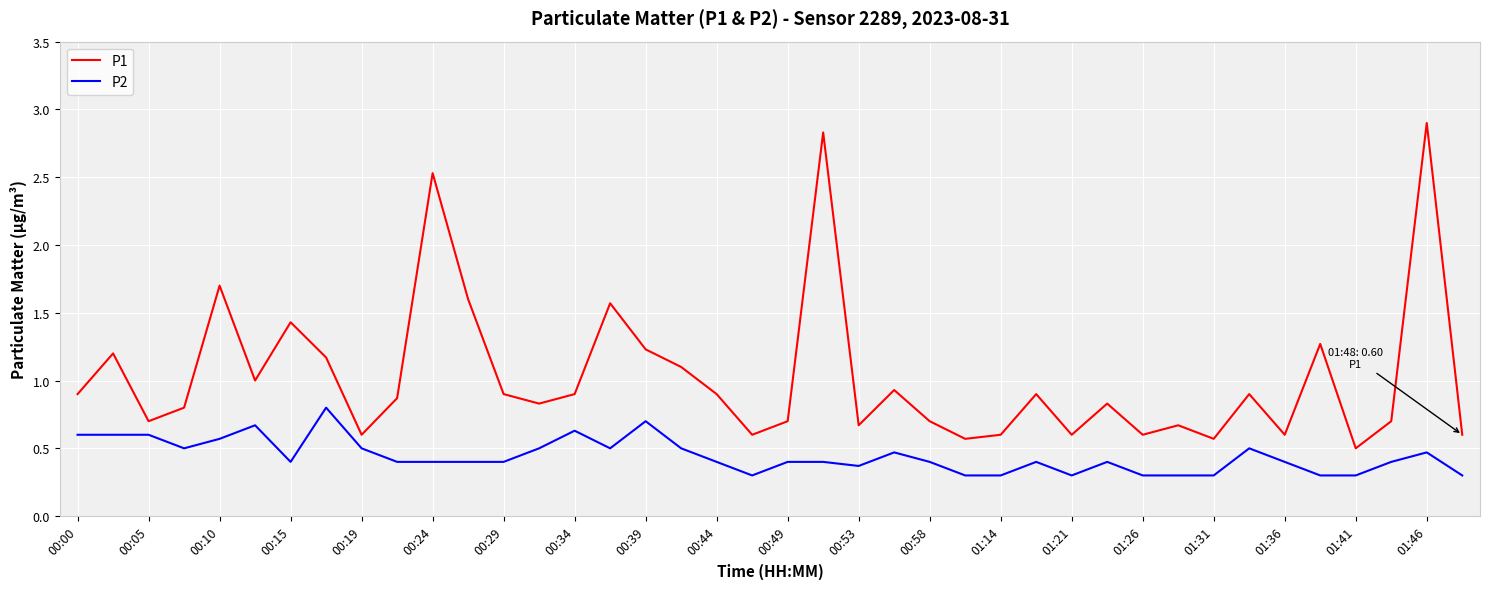

What is the smallest value displayed?

0.3